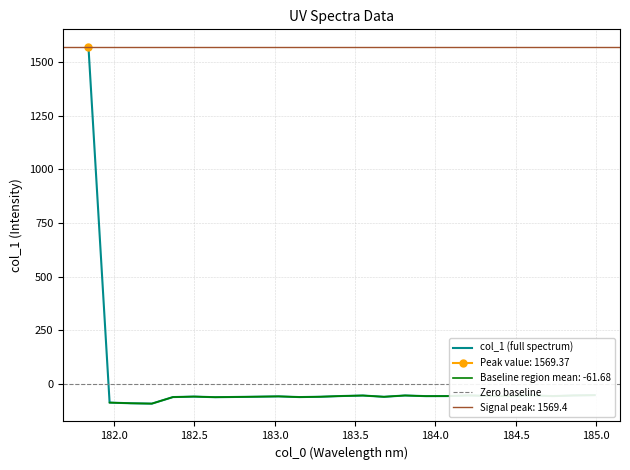

Which category has the highest value across all series?

181.8418